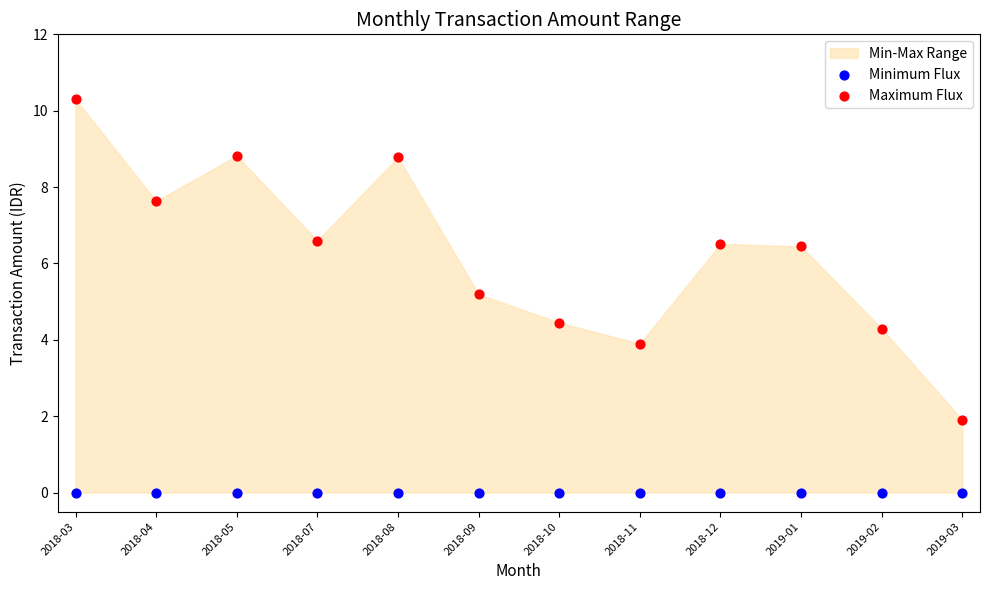

Which series contains the lowest Y value?

Minimum Flux